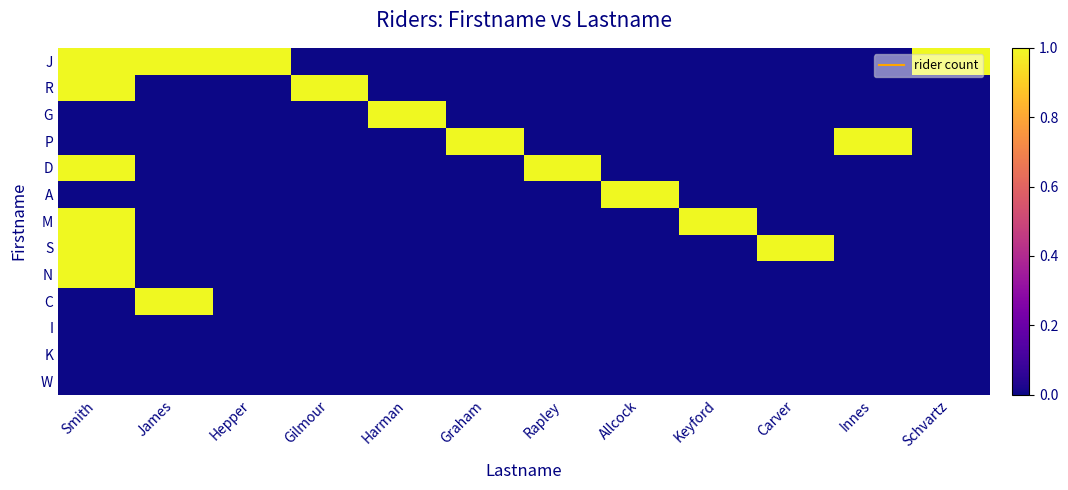

Which series has the largest total across all categories?

J